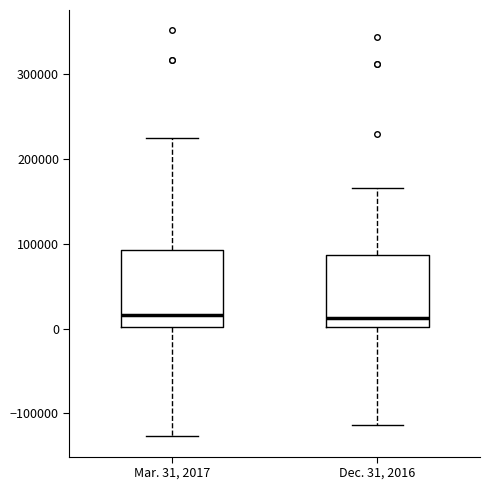

Where is the lower edge of the box for Dec. 31, 2016 on the y-axis? The values are not printed on the chart, so give them approximately, as read against the axis.

0